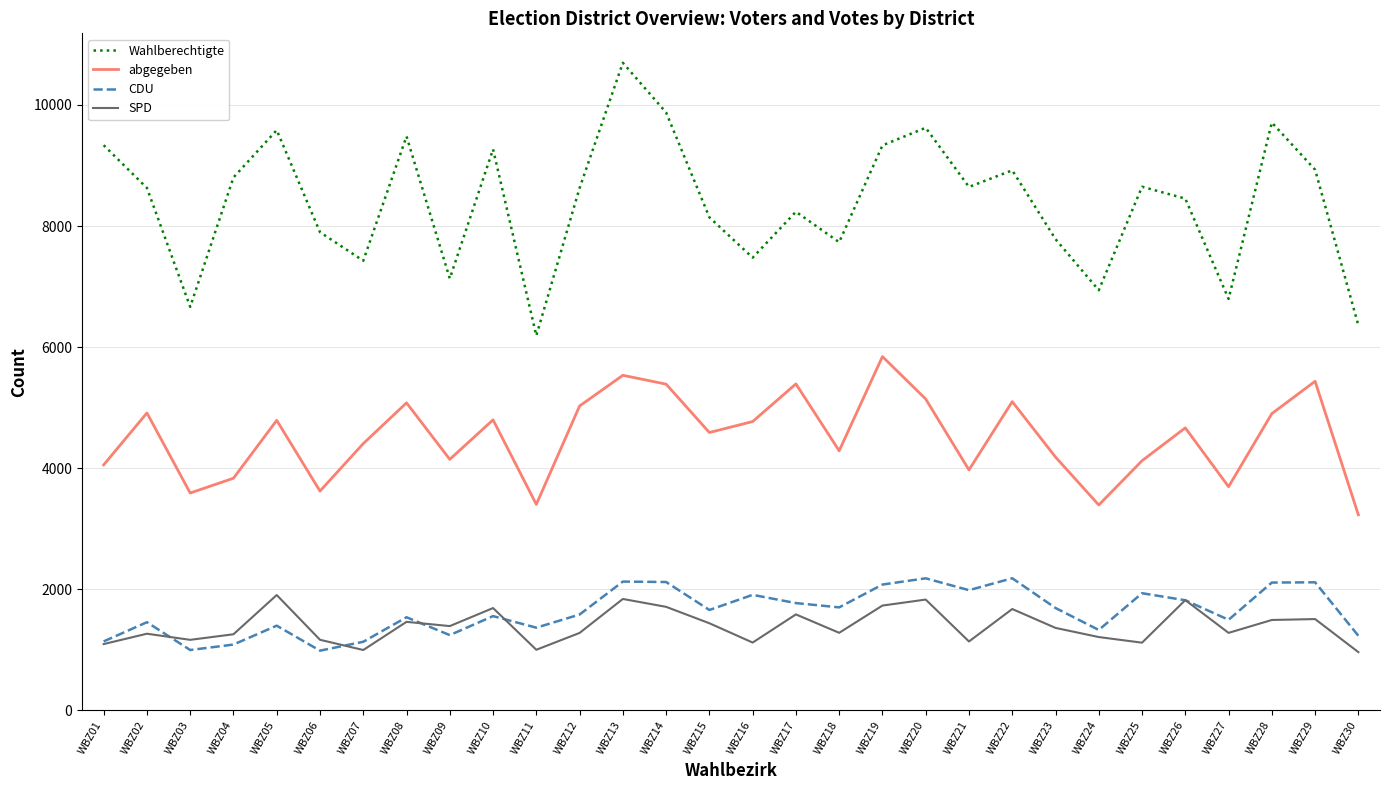

What are all the series names shown in the legend?

Wahlberechtigte, abgegeben, CDU, SPD